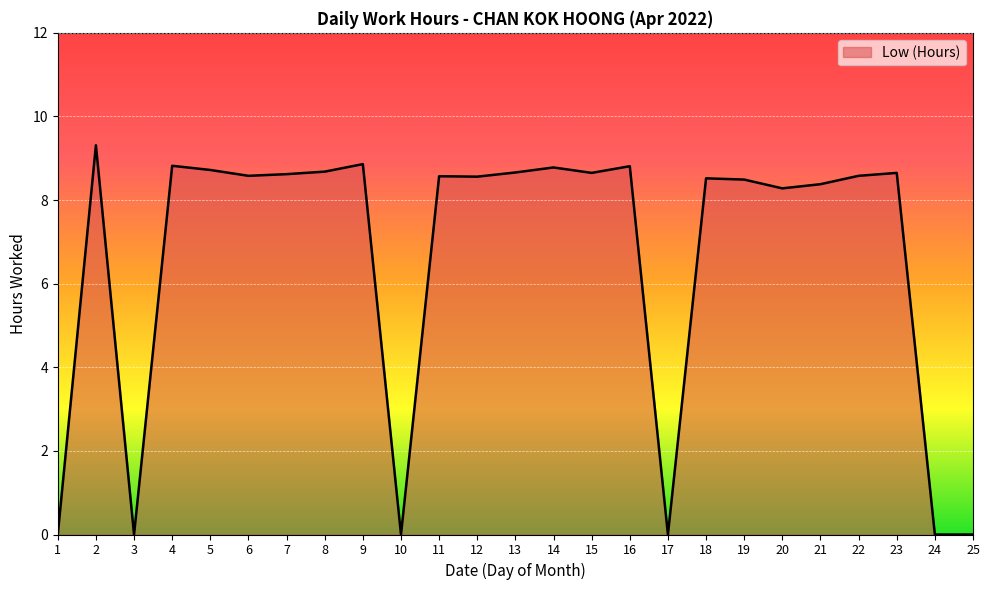

Is it true that the value at 13 is 8.7?

True